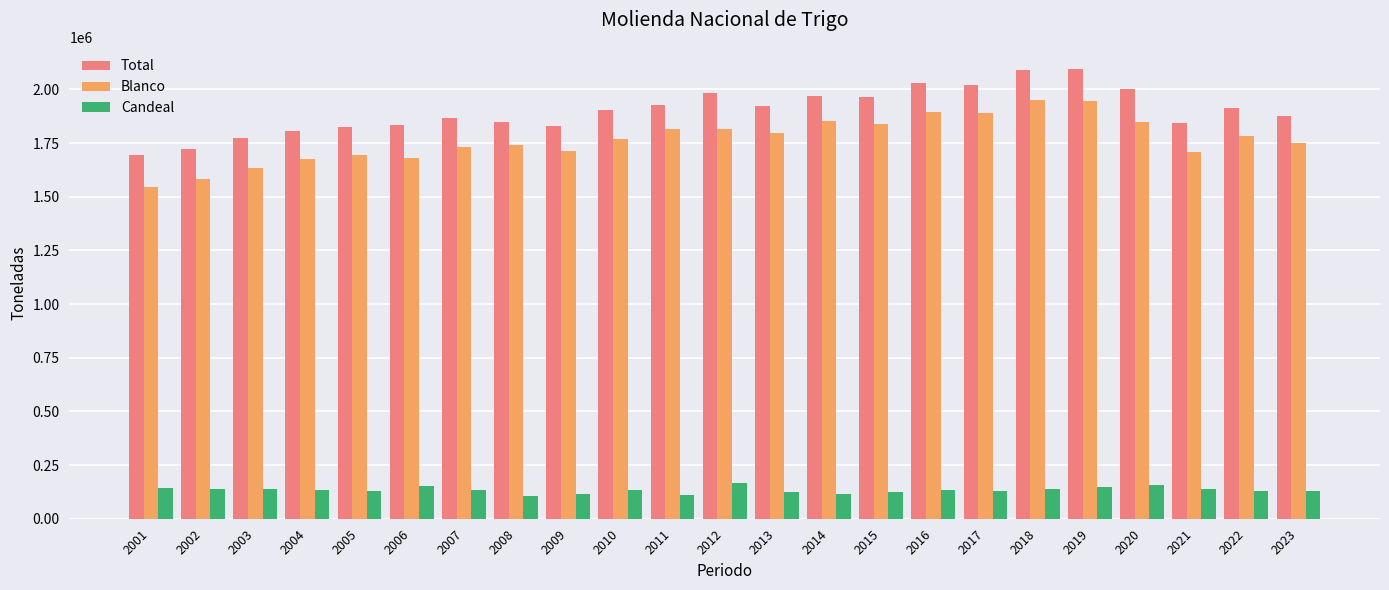

True or false: Total has a value of 1902581 at 2010.

True